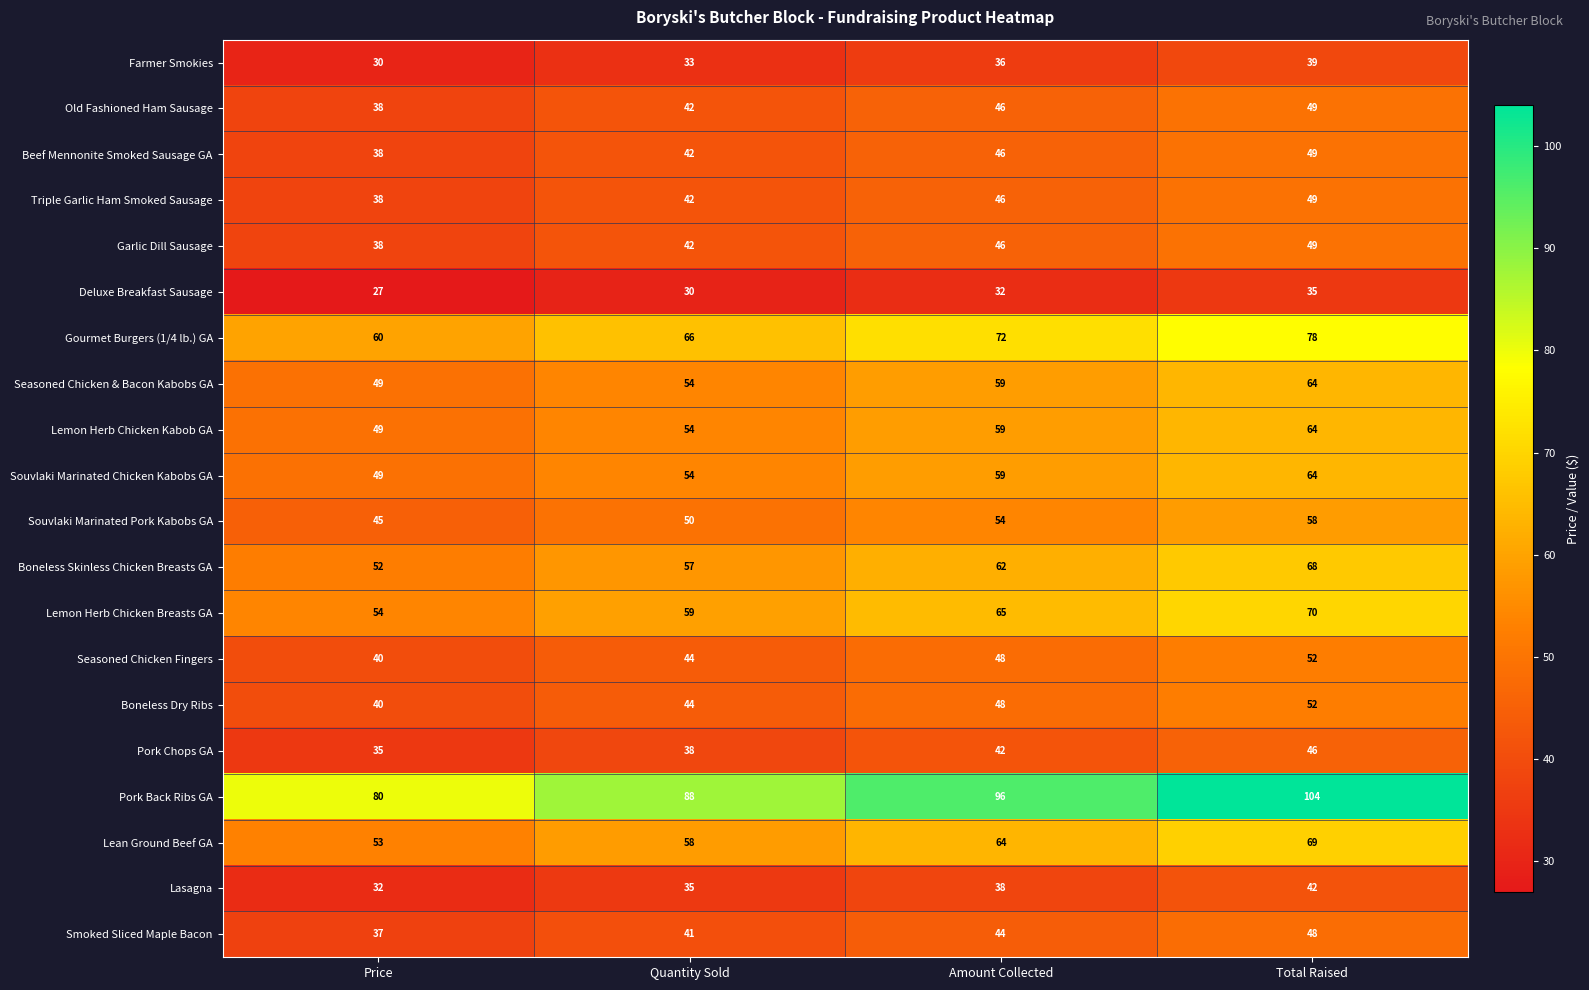

What is the difference between the second highest and minimum values in the Lasagna series?

6